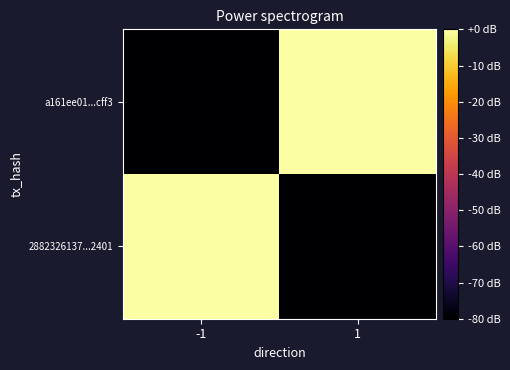

Which label corresponds to the largest value in the chart?

-1